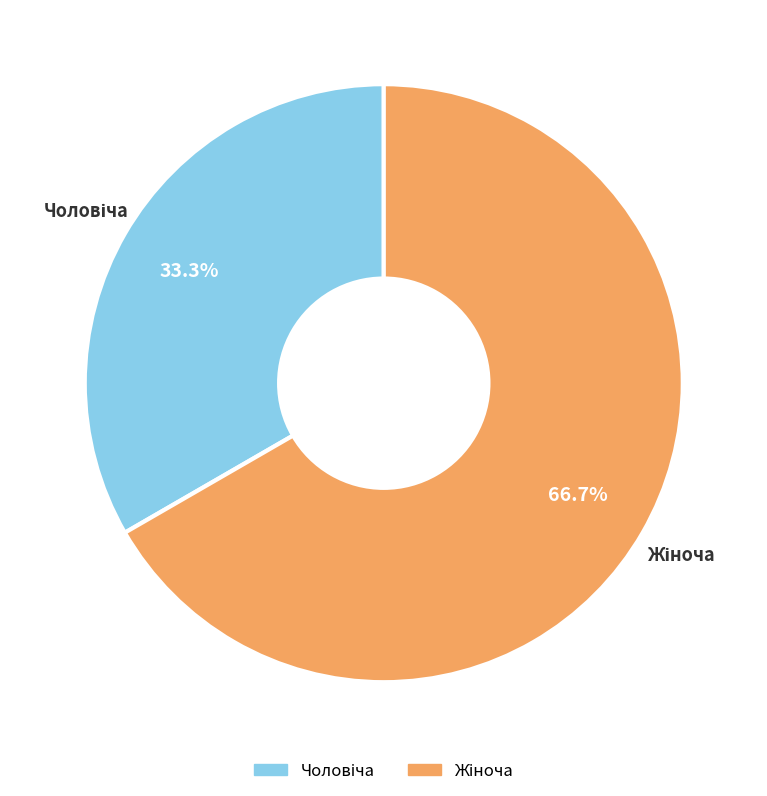

How many segments does this pie chart have?

2